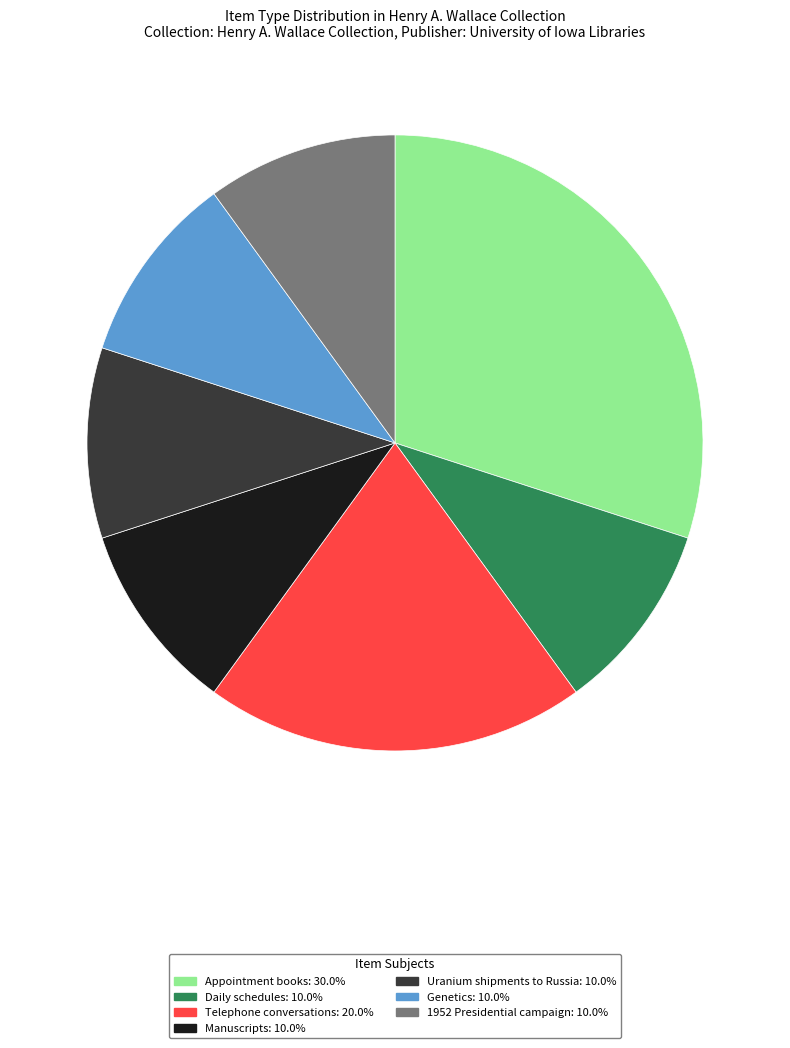

Is it true that Genetics is 10% of the pie?

True